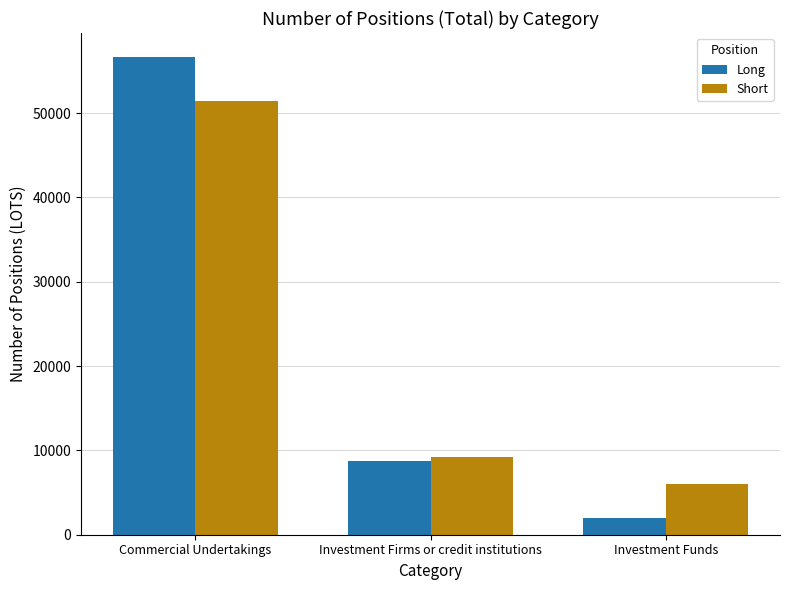

At which category is the sum across all series the highest?

Commercial Undertakings